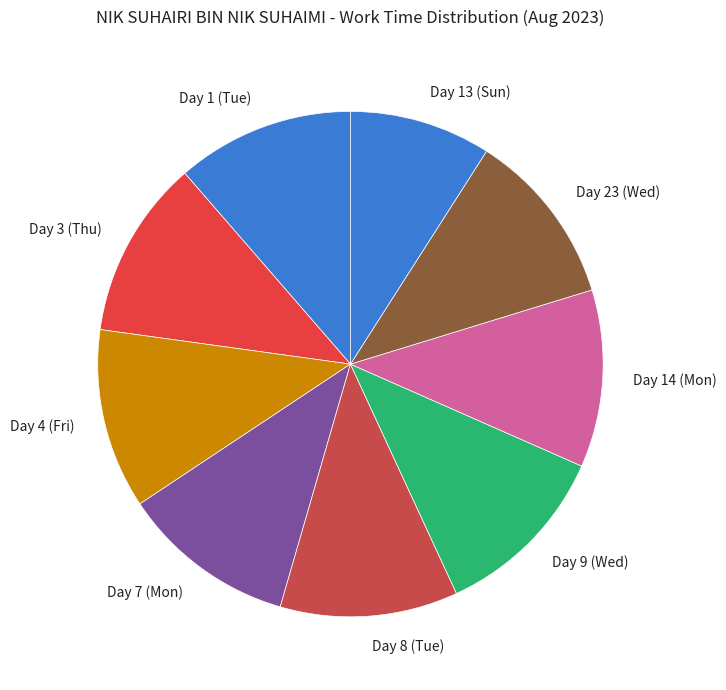

Do Day 7 (Mon) and Day 14 (Mon) together represent more than half of the pie?

No